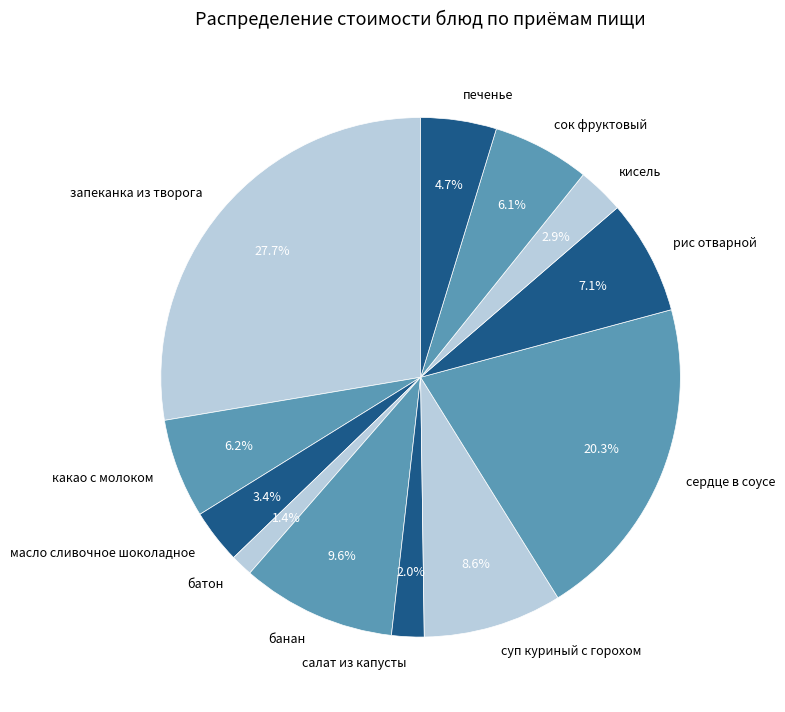

Is it true that печенье is 5% of the pie?

True